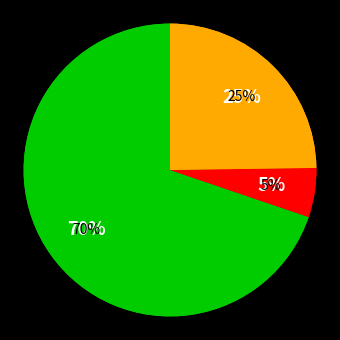

To the nearest percent, what percentage of the pie is CONSTRUCCION DRENAJE PLUVIAL 1?

14%